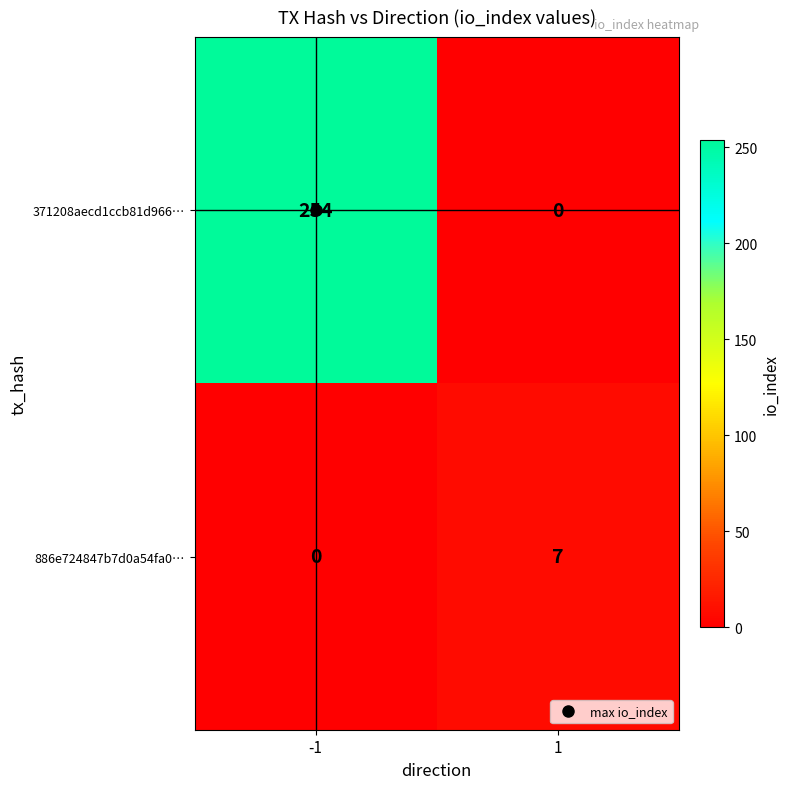

The 371208aecd1ccb81d966… series shows 0 at 1. True or false?

True